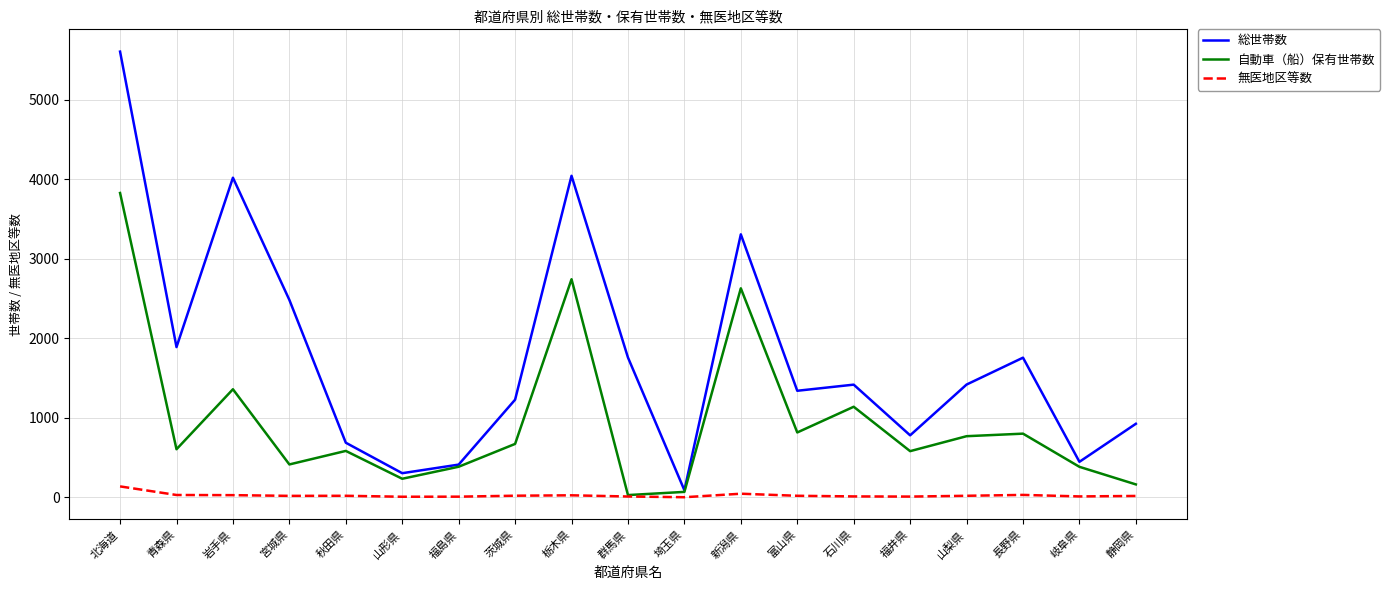

What is the difference between the maximum and minimum values in the 総世帯数 series?

5513